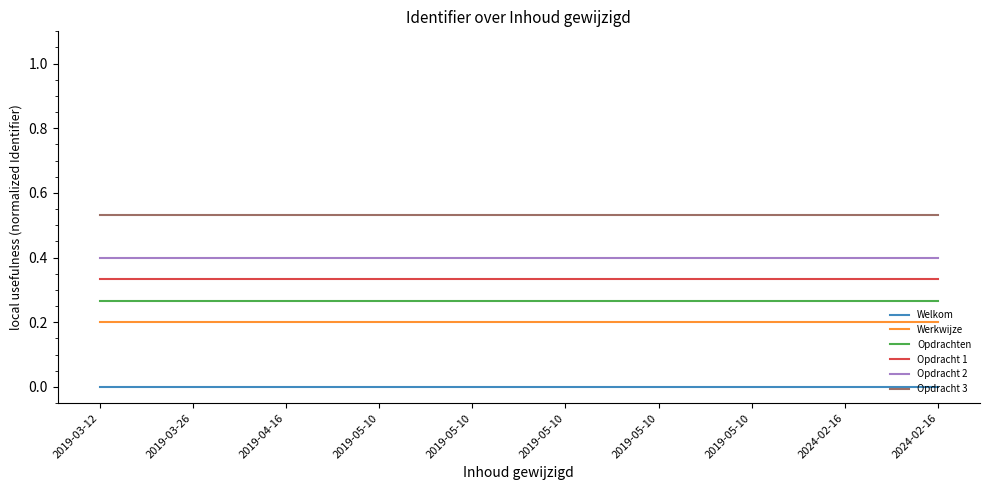

The Welkom series shows 0.0 at 2019-05-10. True or false?

True